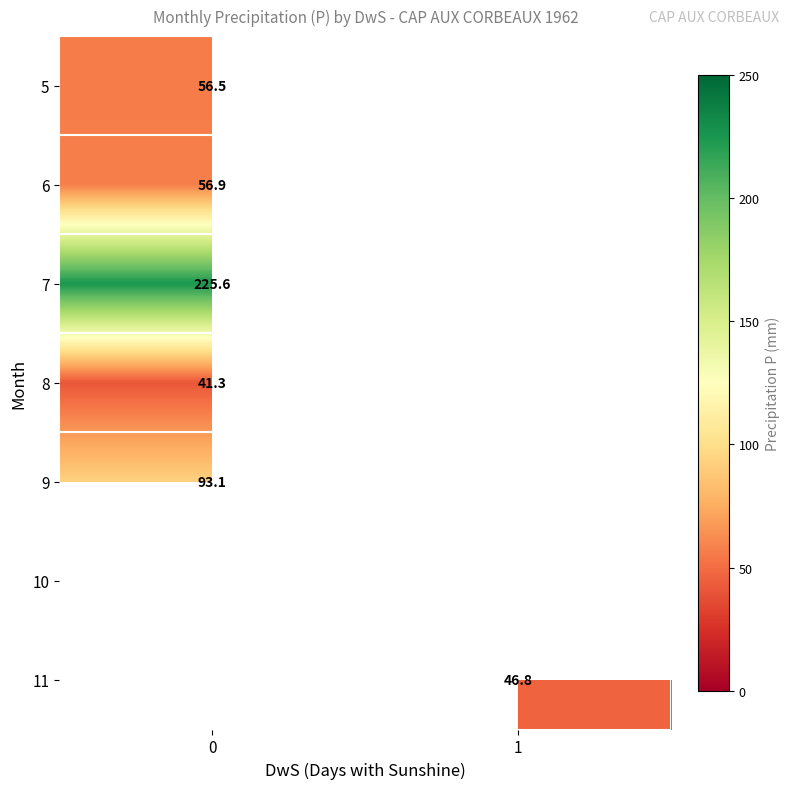

True or false: 8 has a value of 41.3 at 0.

True